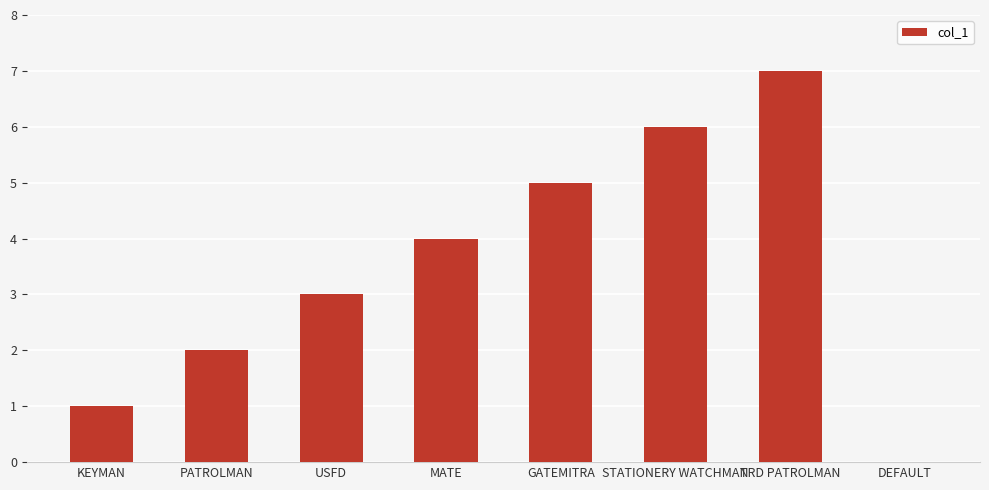

Is it true that the value at TRD PATROLMAN is 11?

False